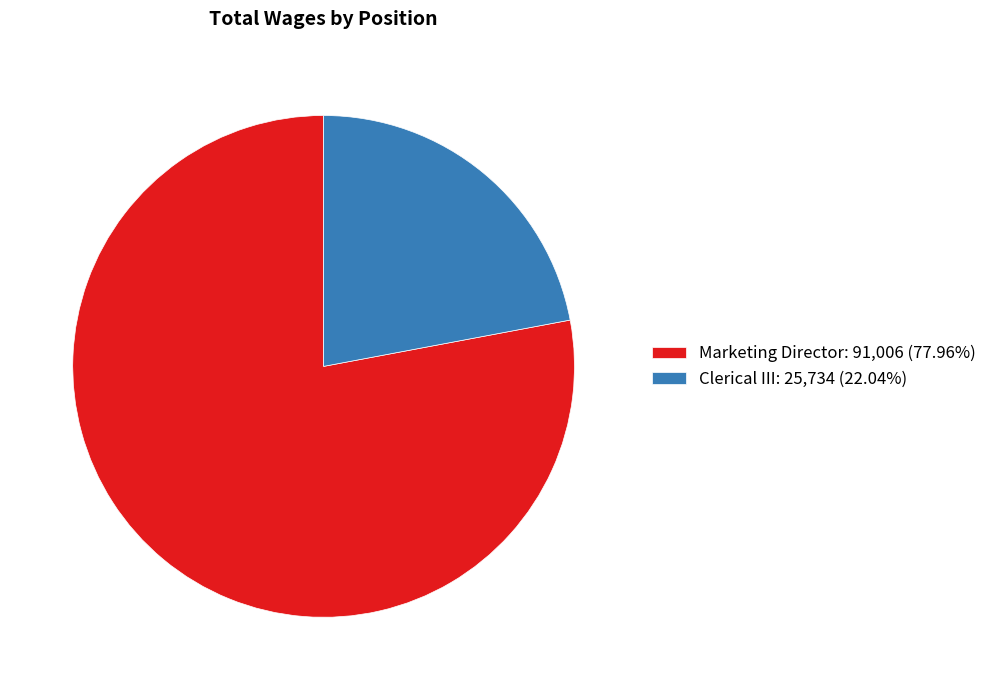

How many segments does this pie chart have?

2